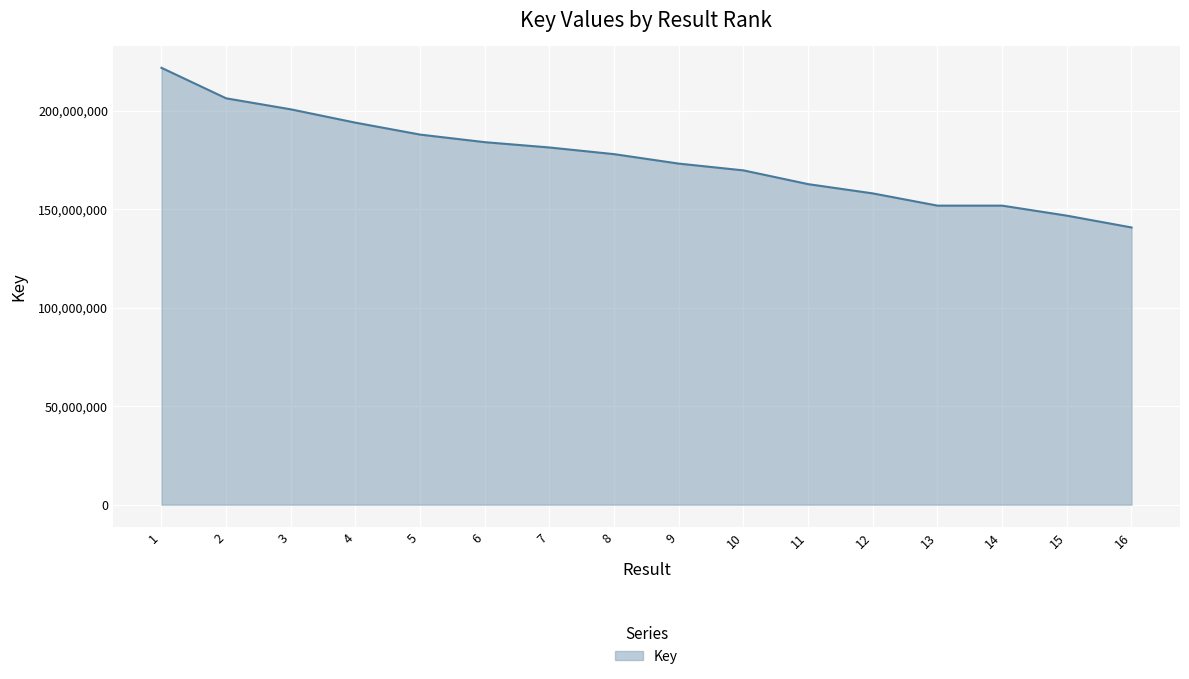

True or false: the data shows 48388594 at 10.

False